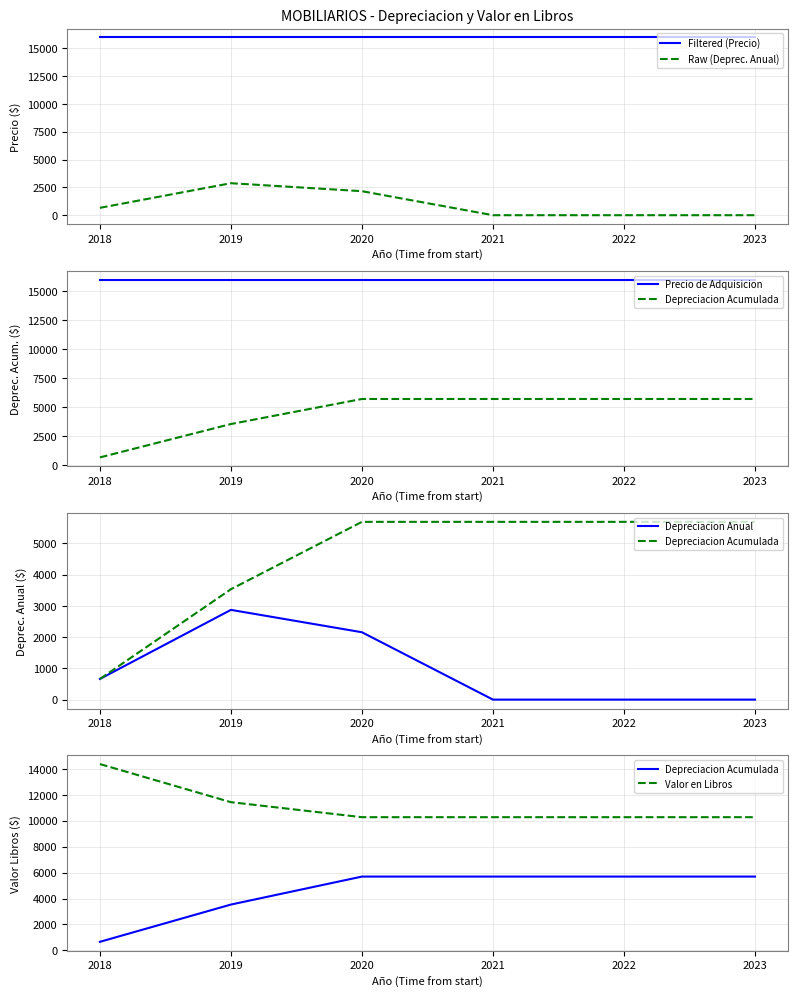

Which series changed the most between 2018 and 2021?

Depreciacion Acumulada